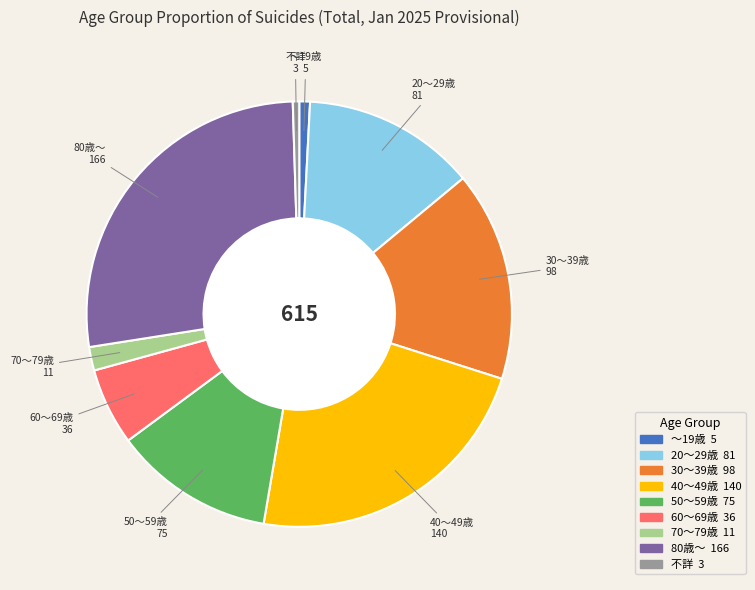

How many slices are in this pie chart?

9